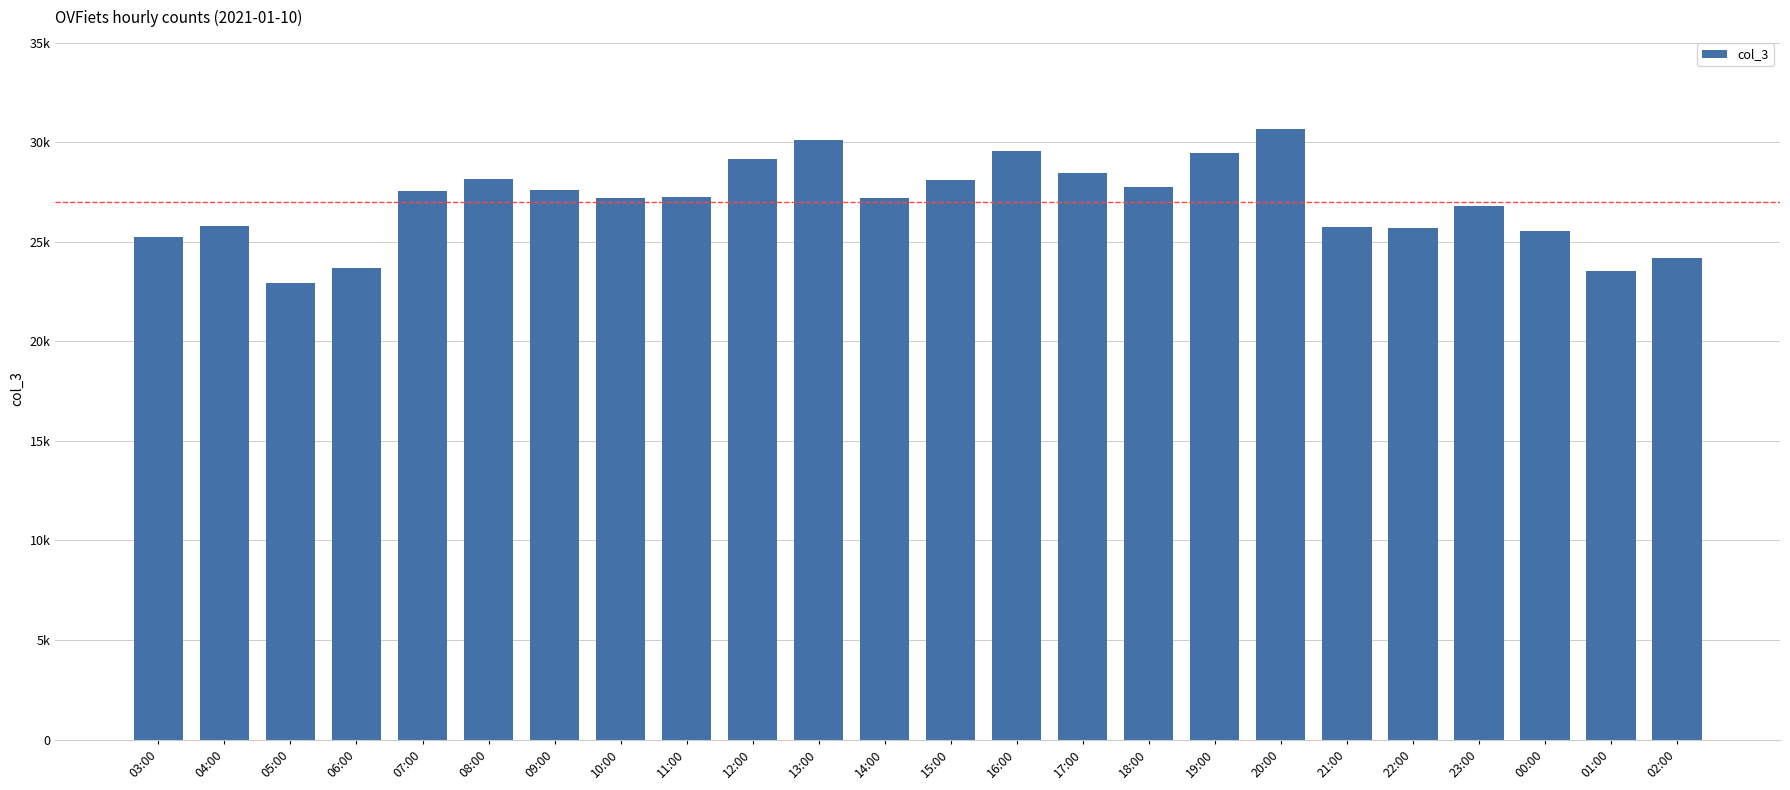

What is the difference between the maximum and minimum values?

7725